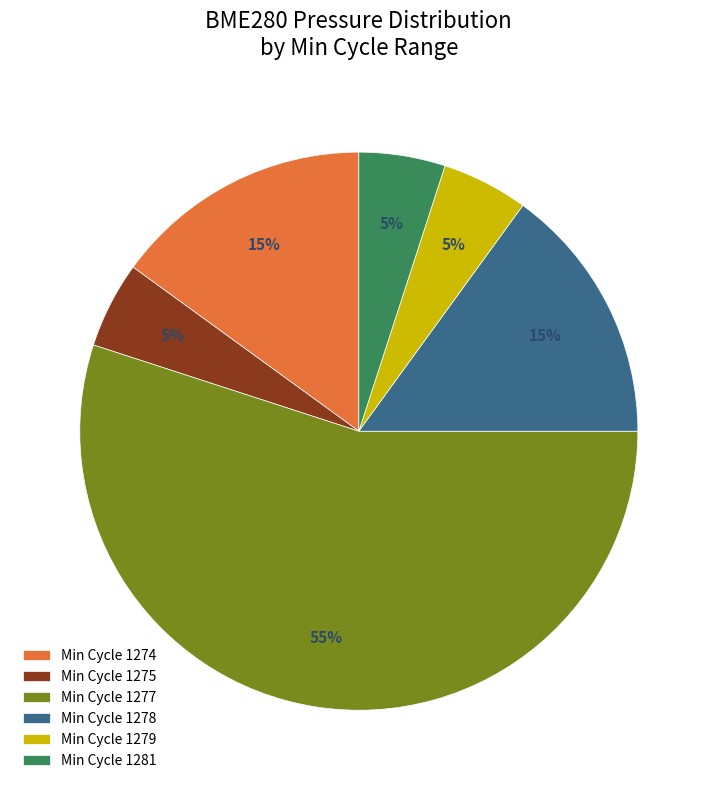

To the nearest percent, what portion does Min Cycle 1278 represent?

15%